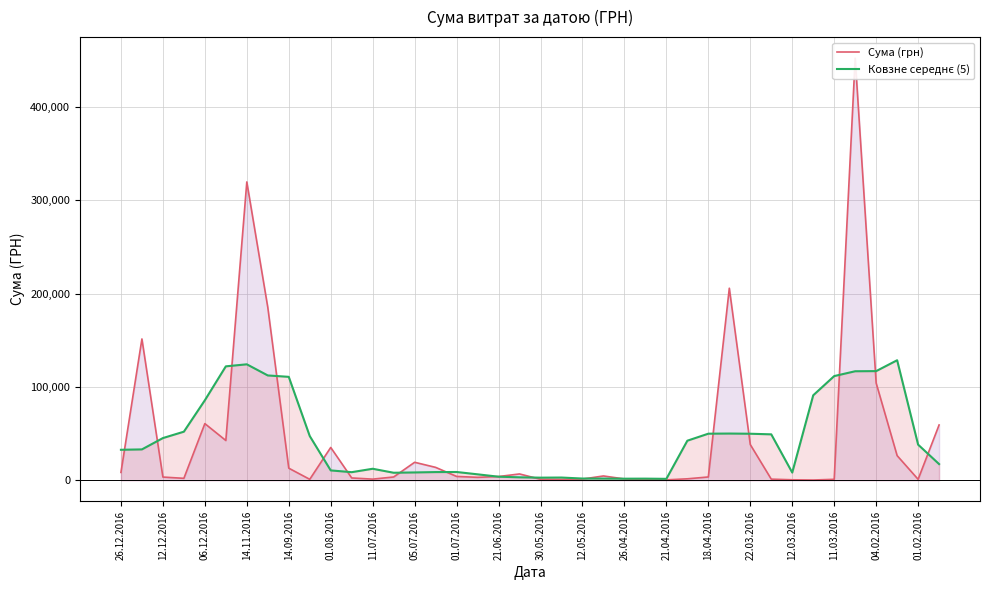

Is it true that Ковзне середнє (5) equals 1199.9 at 21?

False